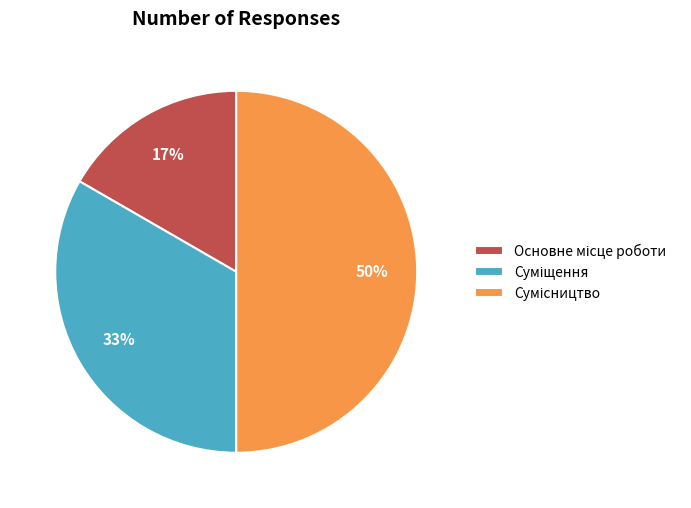

To the nearest percent, what is the difference between the largest and smallest slice percentages?

33%